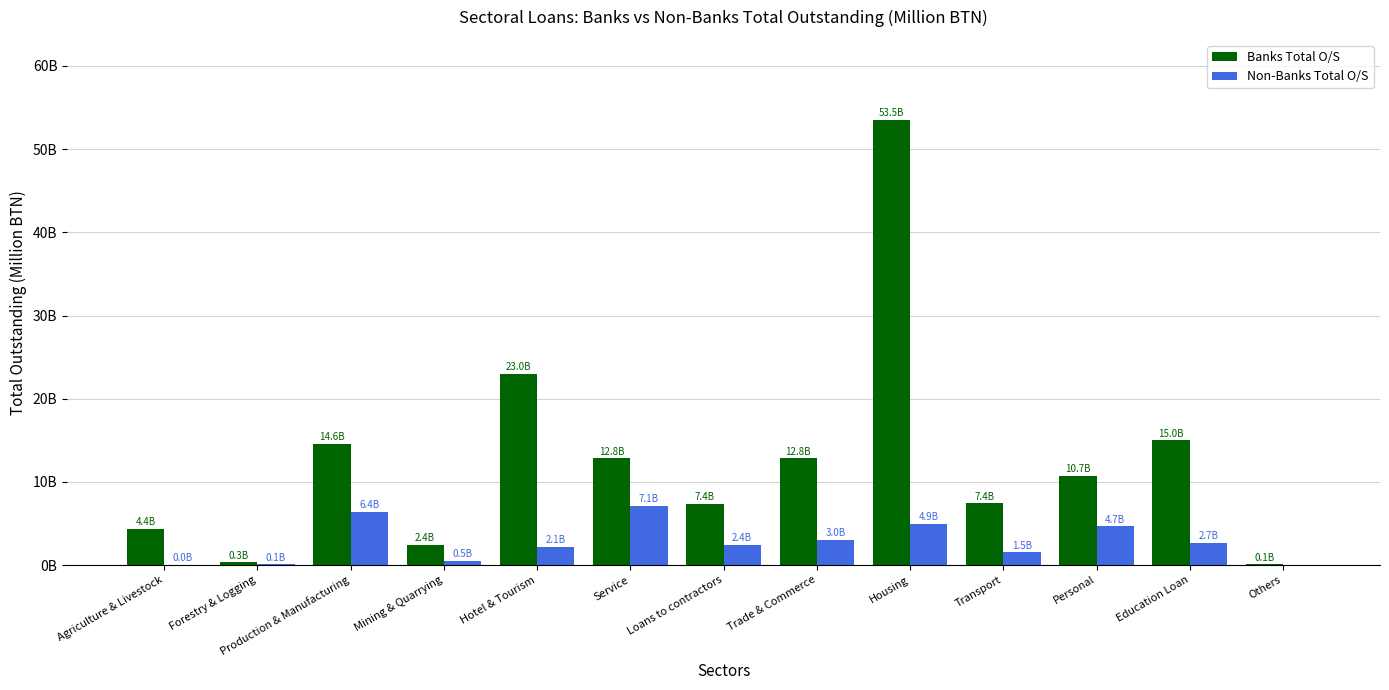

What is the label of the 3rd bar from the right?

Personal